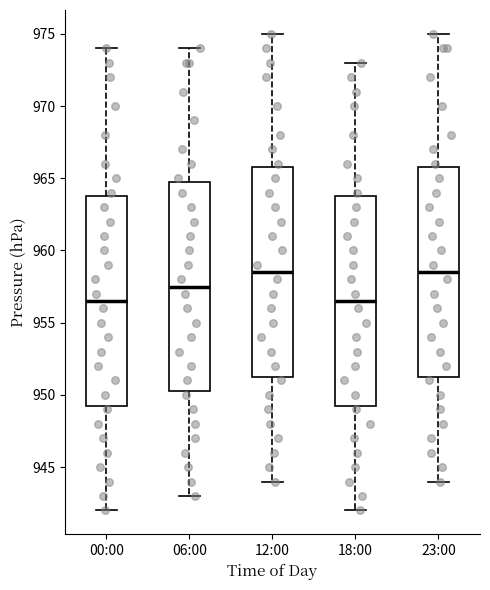

Reading left to right, read every box against the y-axis: the position of its median line, the range the box covers, and the ends of its whiskers. The values are not printed on the chart, so give them approximately, as read against the axis.

00:00: median 956.5, box 949.5 to 964.0, whiskers 942.0 to 974.0
06:00: median 957.5, box 950.5 to 965.0, whiskers 943.0 to 974.0
12:00: median 958.5, box 951.5 to 966.0, whiskers 944.0 to 975.0
18:00: median 956.5, box 949.5 to 964.0, whiskers 942.0 to 973.0
23:00: median 958.5, box 951.5 to 966.0, whiskers 944.0 to 975.0